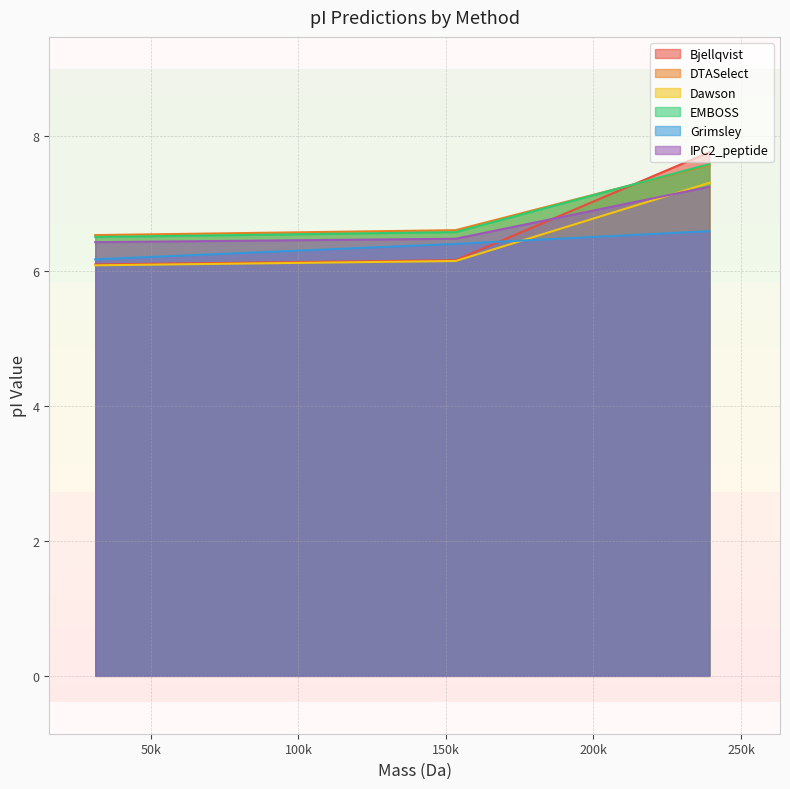

What is the difference between the Grimsley values at 31135.903740000005 and 153283.2089400009?

0.2